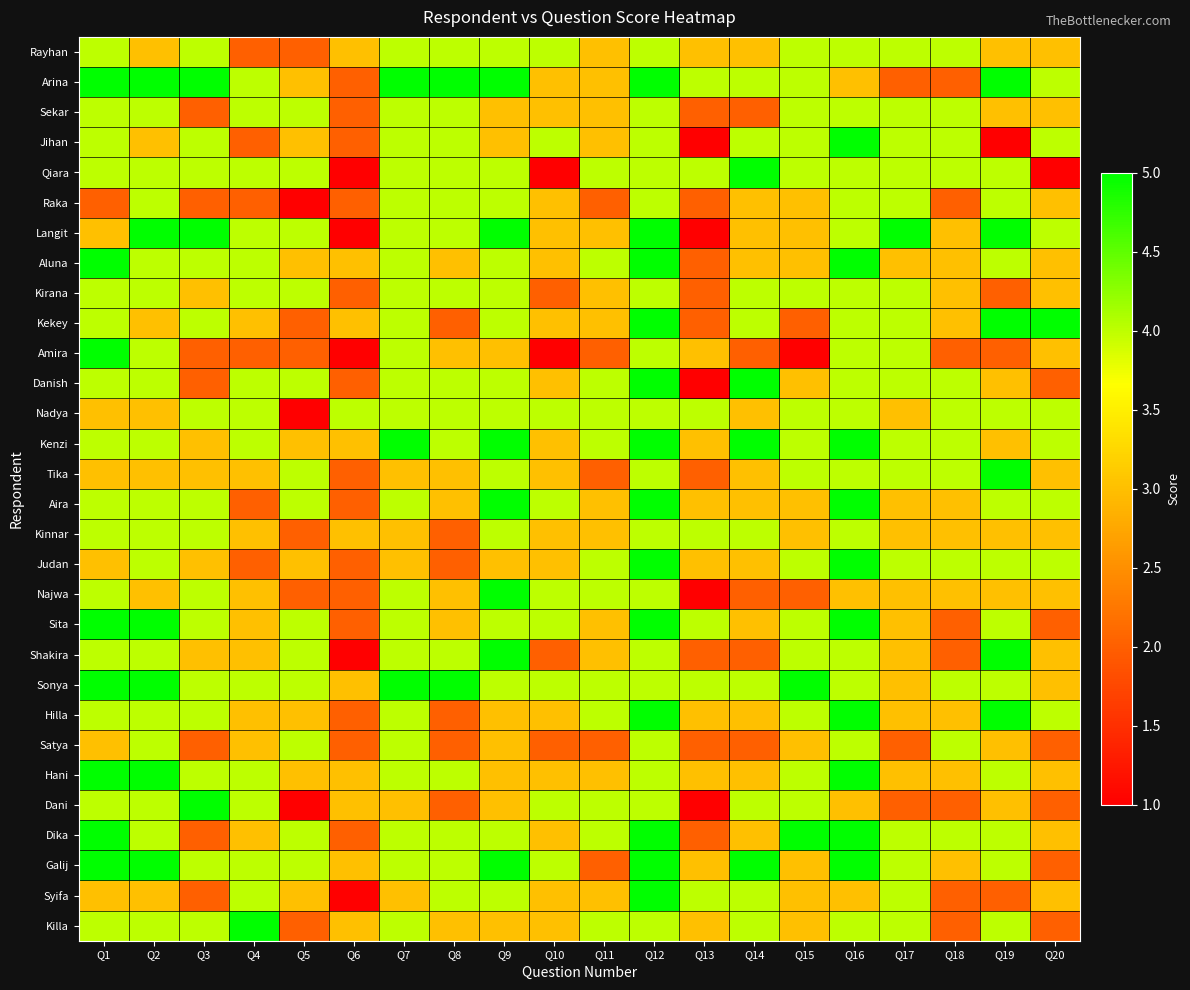

What is the total value across all series at Q2?

119